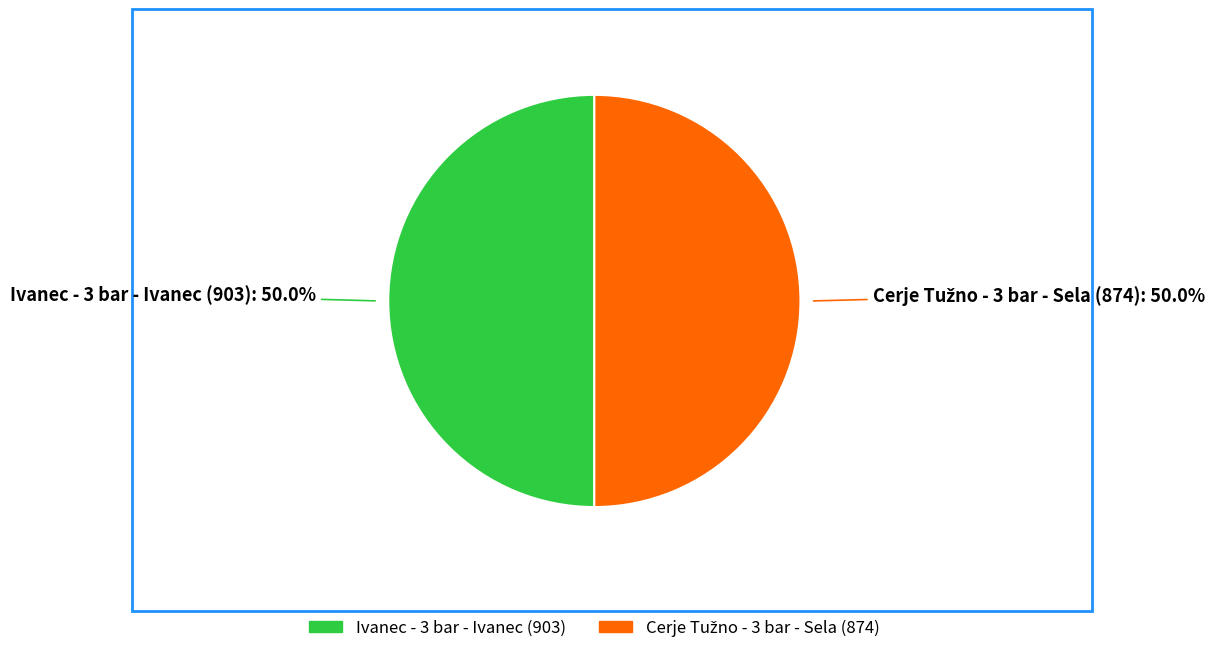

How many slices are in this pie chart?

2